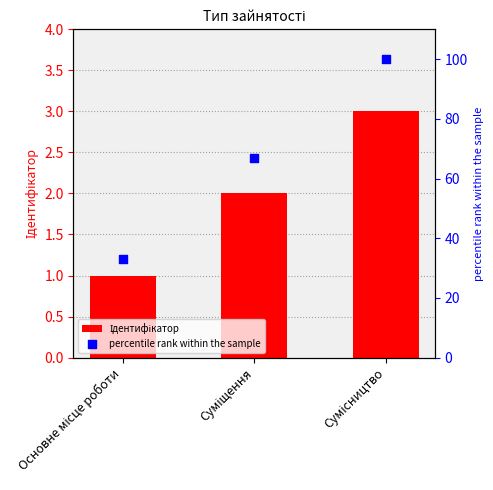

At which category is the sum across all series the highest?

Сумісництво